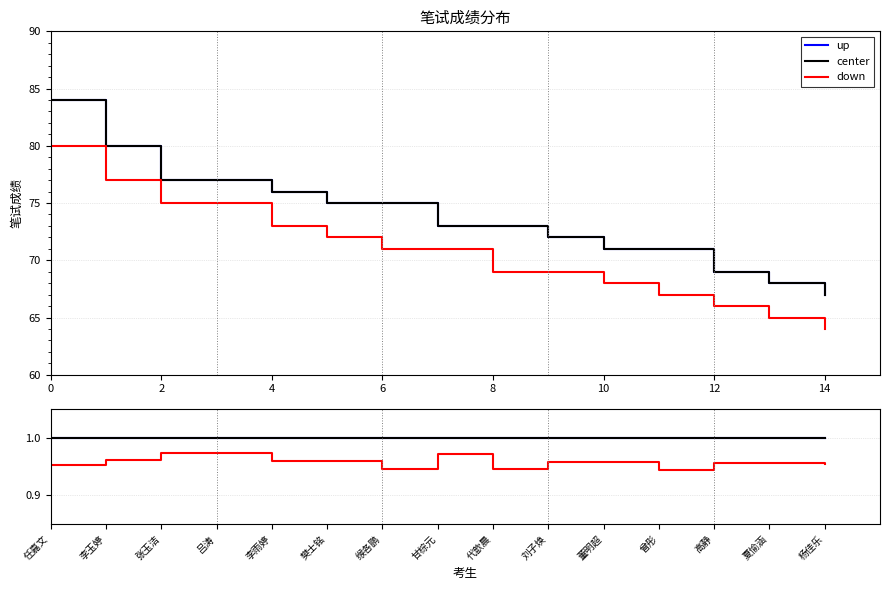

True or false: up and down intersect in this chart.

False